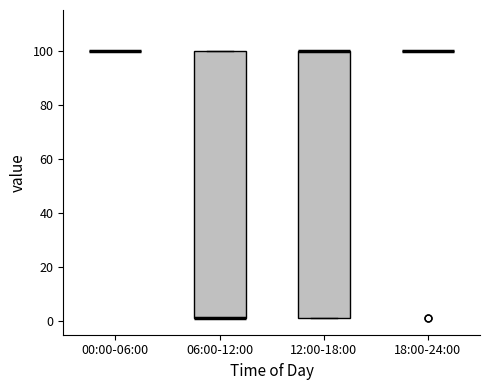

Reading left to right, read every box against the y-axis: the position of its median line, the range the box covers, and the ends of its whiskers. The values are not printed on the chart, so give them approximately, as read against the axis.

00:00-06:00: box collapsed to a line at 100, whiskers 100 to 100
06:00-12:00: median 2 (drawn on the box's lower edge), box 2 to 100, whiskers 2 to 100
12:00-18:00: median 100 (drawn on the box's upper edge), box 2 to 100, whiskers 2 to 100
18:00-24:00: box collapsed to a line at 100, whiskers 100 to 100